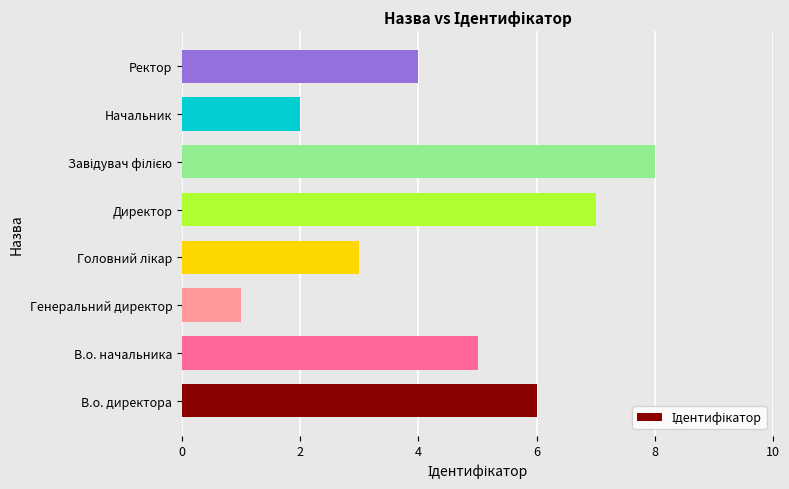

Which has a higher value, Ректор or Начальник?

Ректор